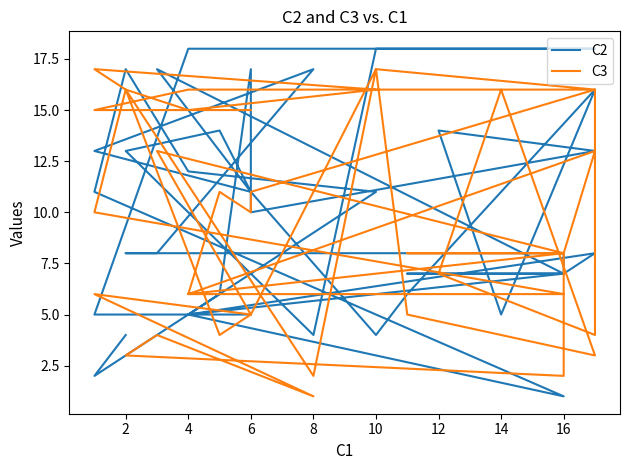

Count the number of categories in the chart.

40